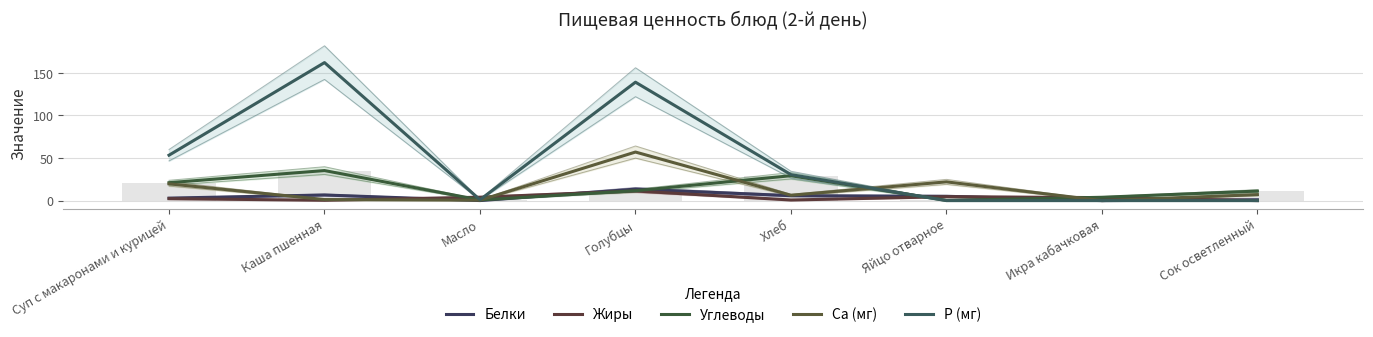

What are all the series names shown in the legend?

Белки, Жиры, Углеводы, Ca (мг), P (мг)